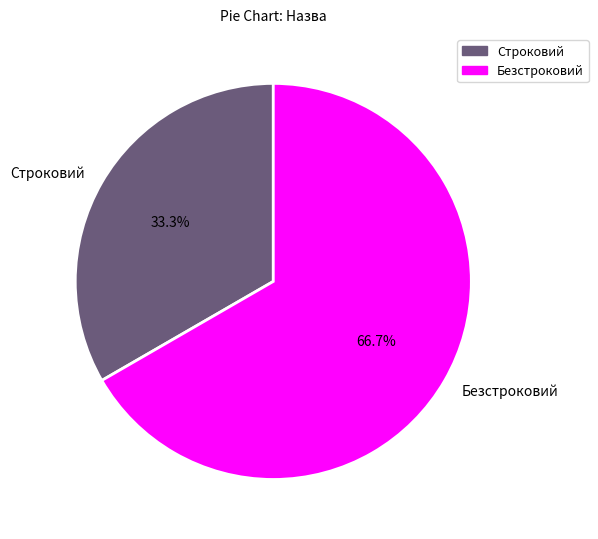

Combined, what portion of the pie is Строковий and Безстроковий?

100.0%